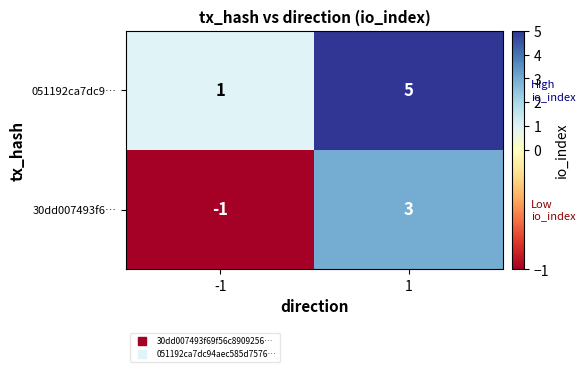

What is the maximum value for 30dd007493f6…?

3